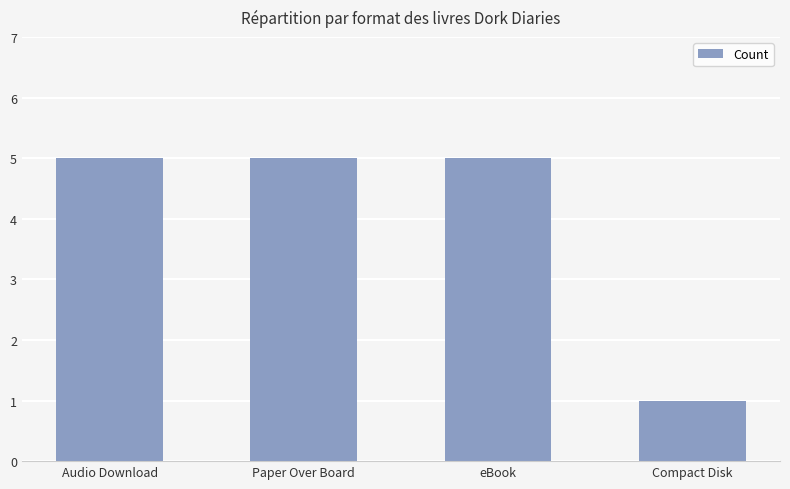

Read the value at Audio Download.

5